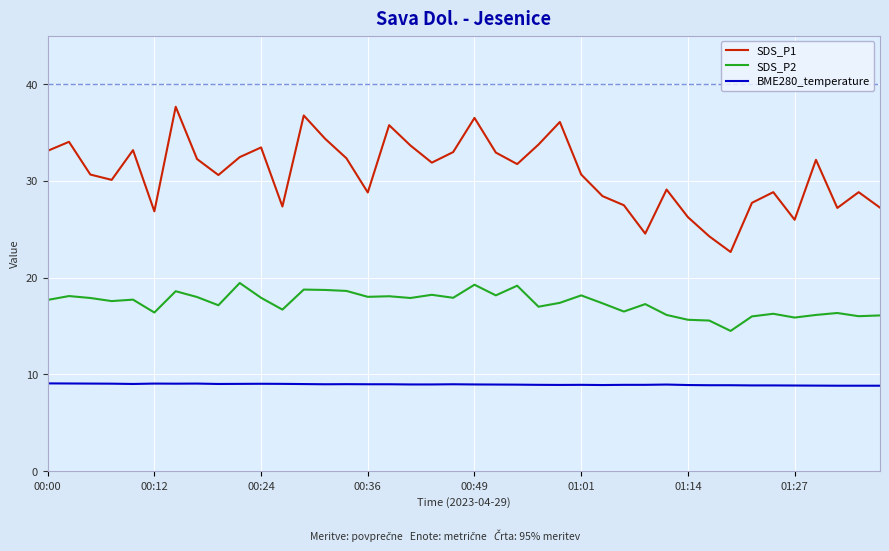

Which series has the largest range (max minus min)?

SDS_P1